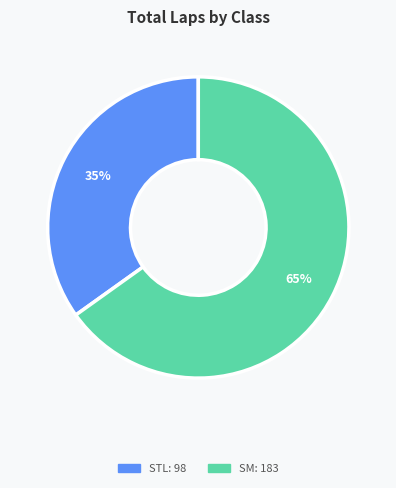

To the nearest percent, what is the average slice percentage?

50%